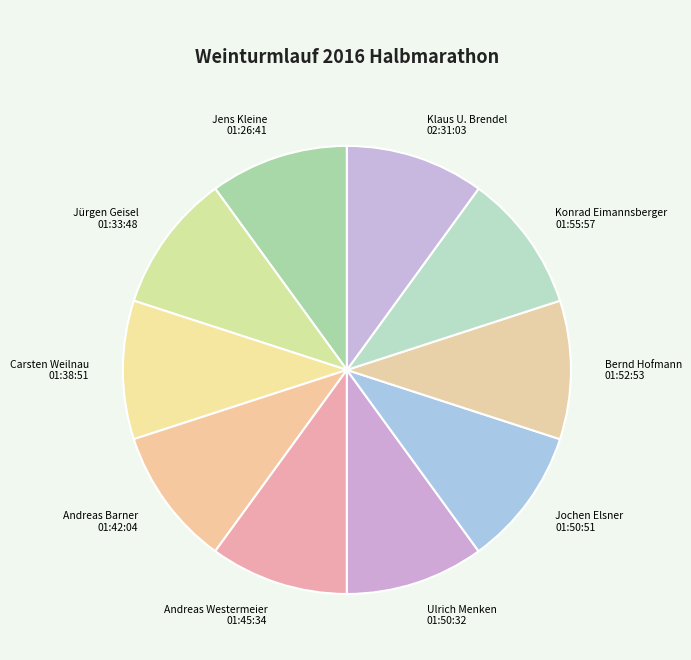

Count the number of slices in the pie.

10